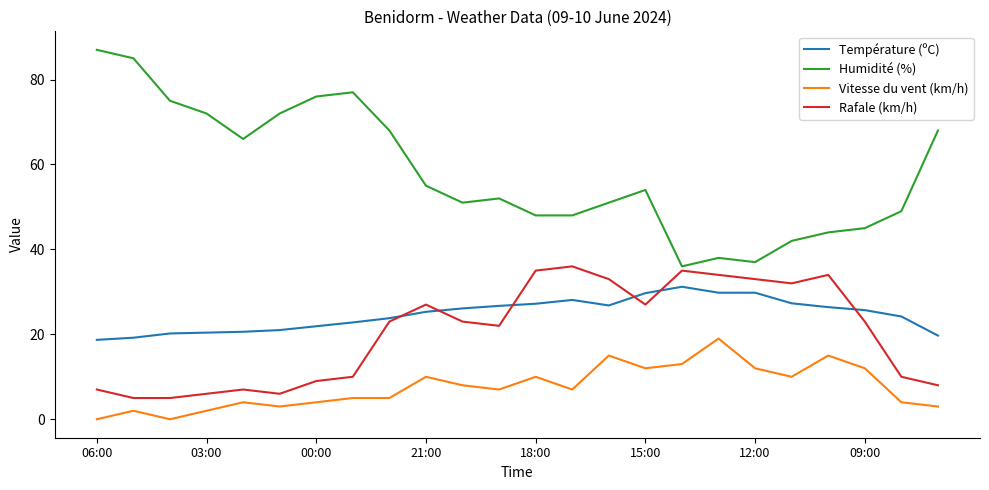

At how many categories does at least one series exceed 29?

24